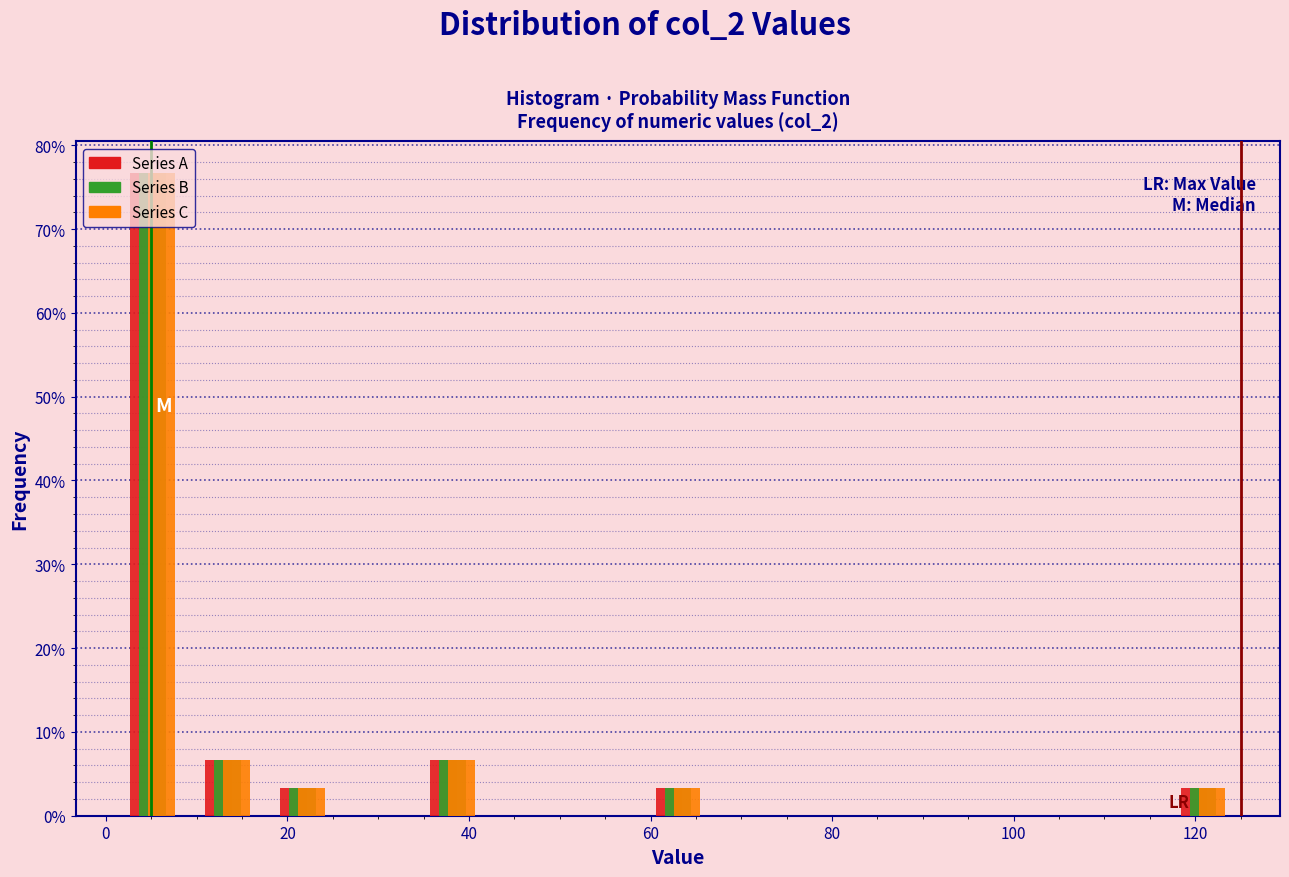

What is the height of the Series B bar covering 2 to 10 on the x-axis? Neither the bar edges nor the heights are printed on the chart, so give them approximately, as read against the axes.

77